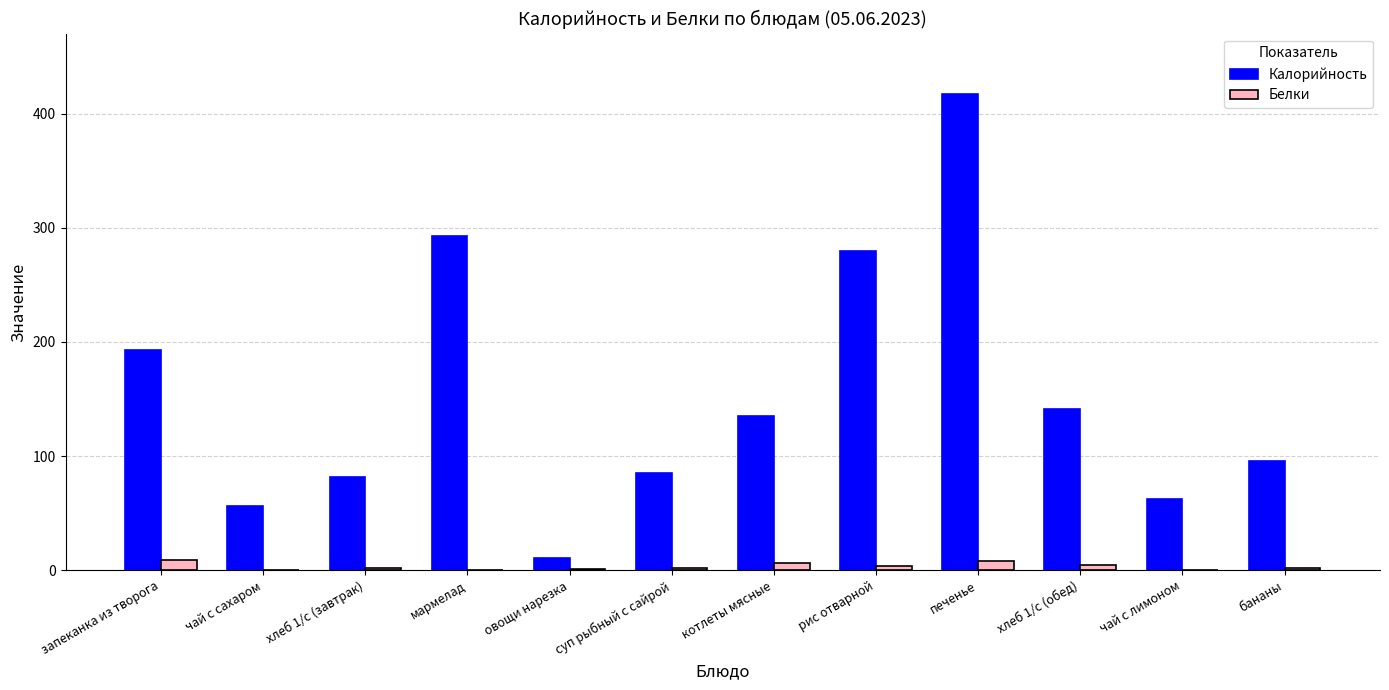

At which category is the sum across all series the highest?

печенье